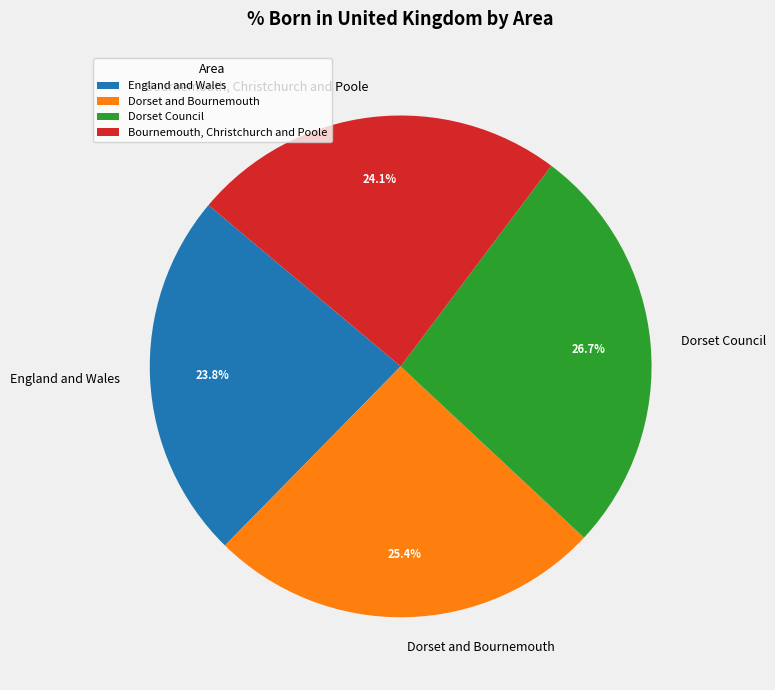

Which category has the biggest portion of the pie?

Dorset Council